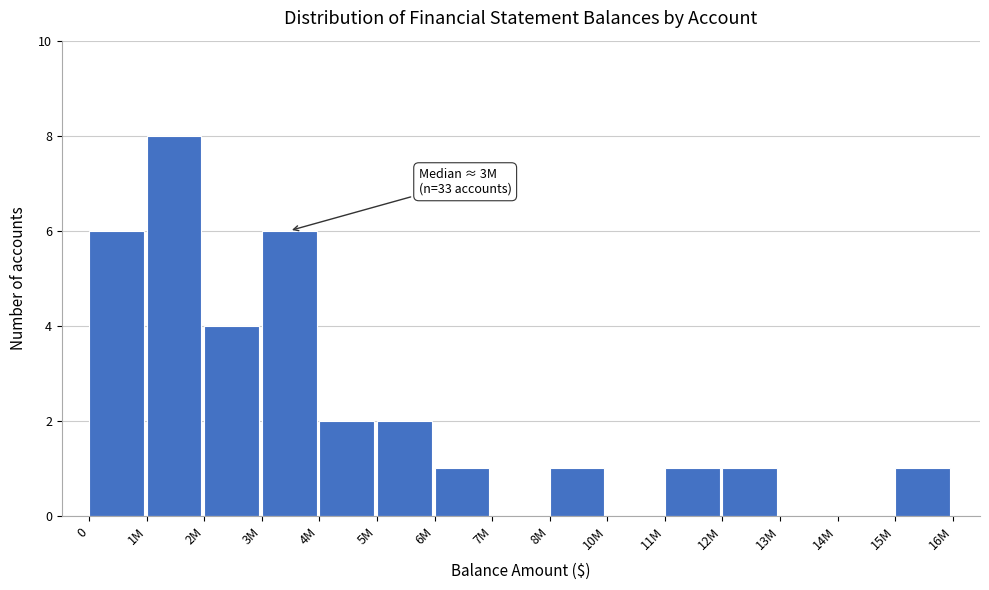

Reading left to right, list all the values displayed in this chart.

0=6	1M=8	2M=4	3M=6	4M=2	5M=2	6M=1	7M=0	8M=1	10M=0	11M=1	12M=1	13M=0	14M=0	15M=1